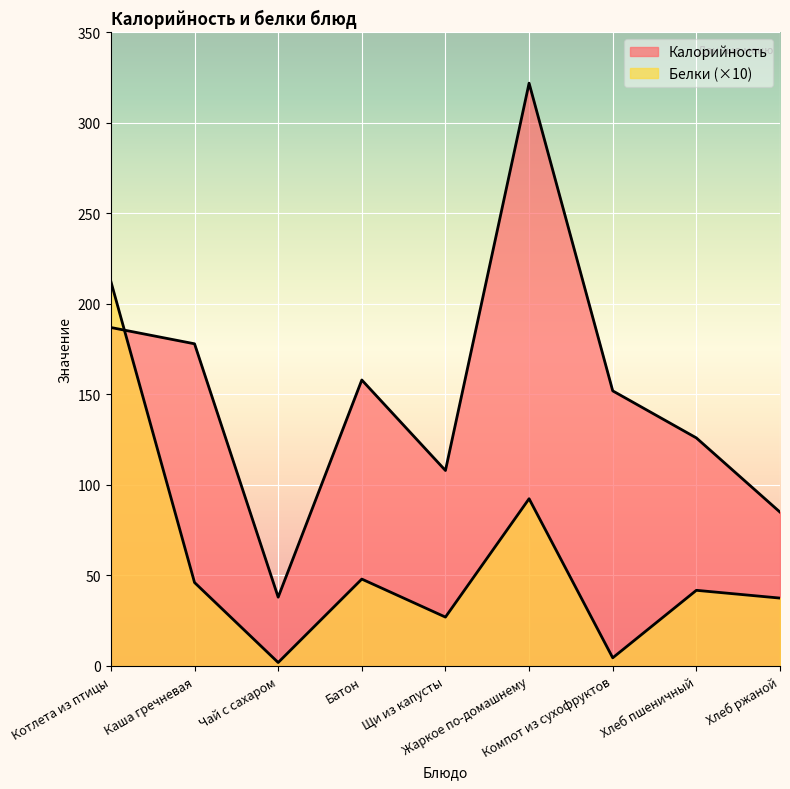

At how many categories does at least one series exceed 215?

1